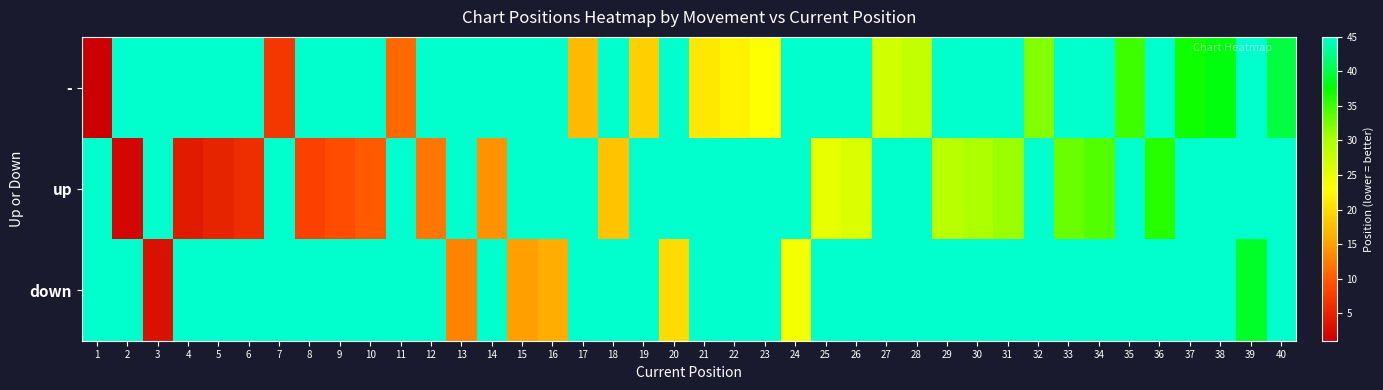

At how many categories does at least one series exceed 36?

40